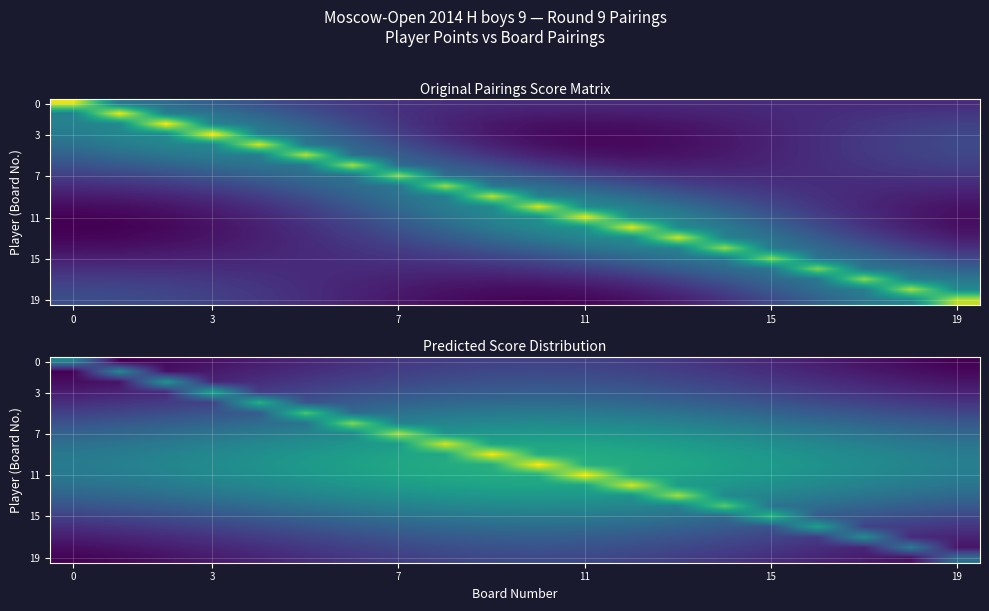

True or false: 3 has a value of 3.7 at 15.

False